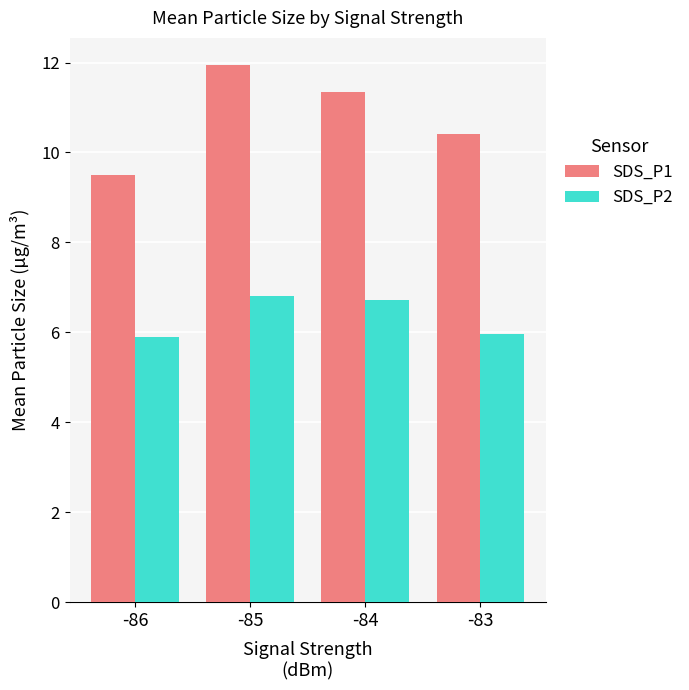

Which series has the largest total across all categories?

SDS_P1